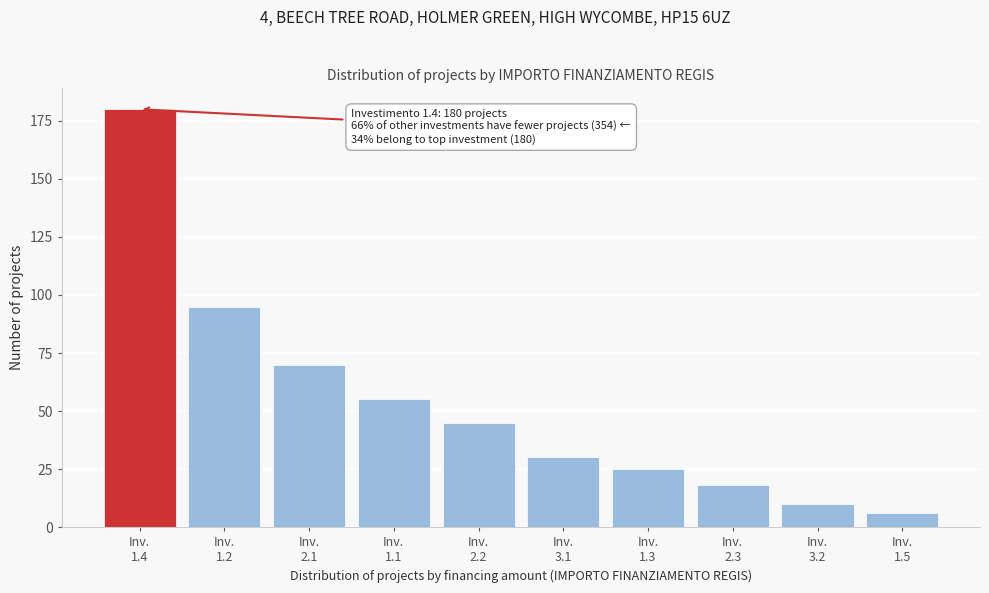

Reading left to right, list all the values displayed in this chart.

180	95	70	55	45	30	25	18	10	6